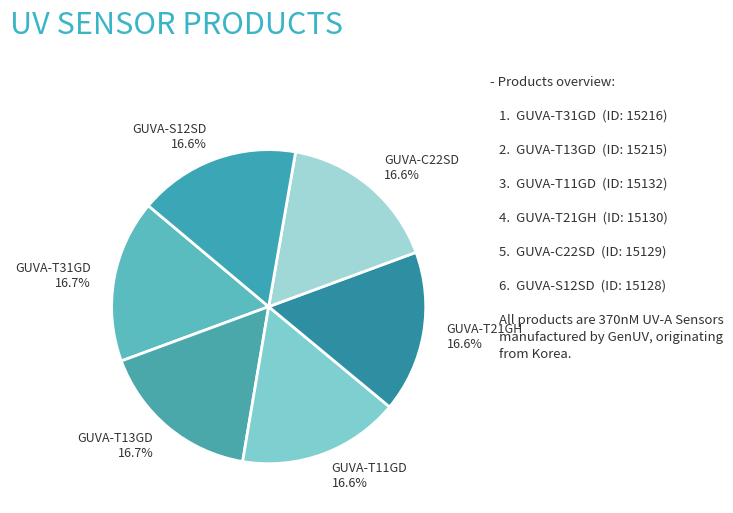

Combined, what portion of the pie is GUVA-T21GH and GUVA-T31GD?

33.4%